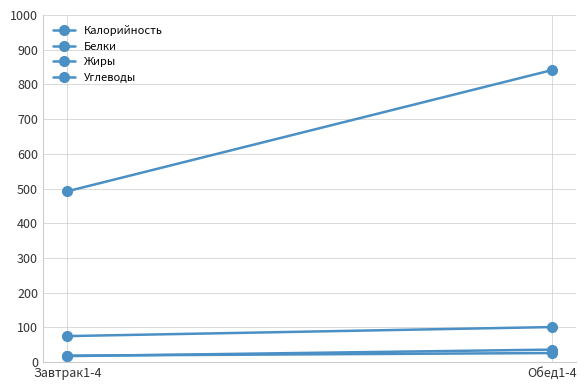

At which category is the sum across all series the highest?

Обед1-4